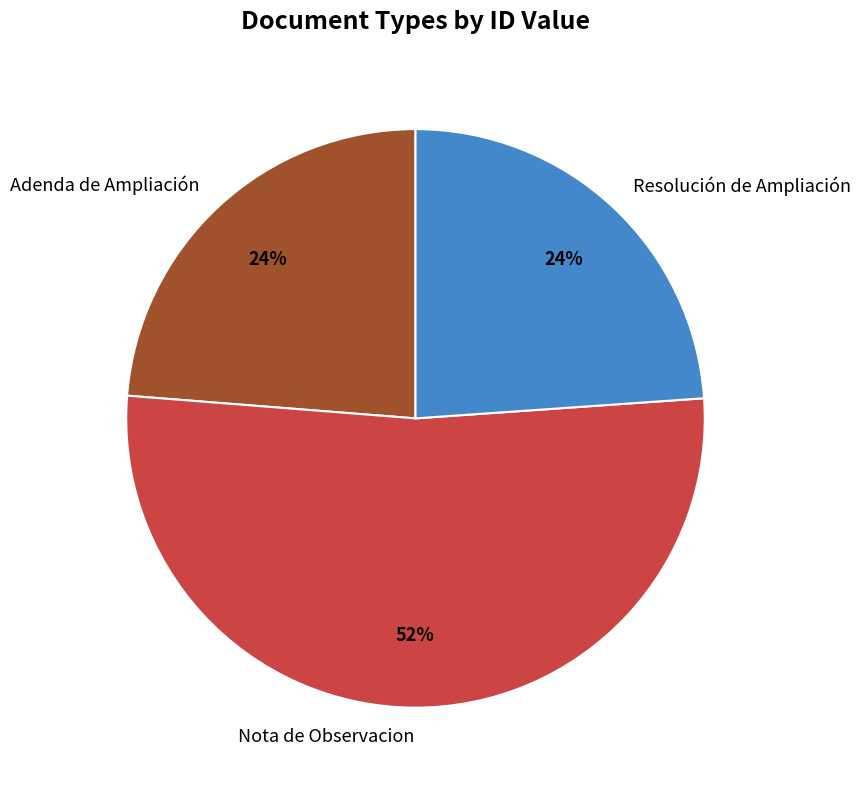

Which slice is the largest?

Nota de Observacion